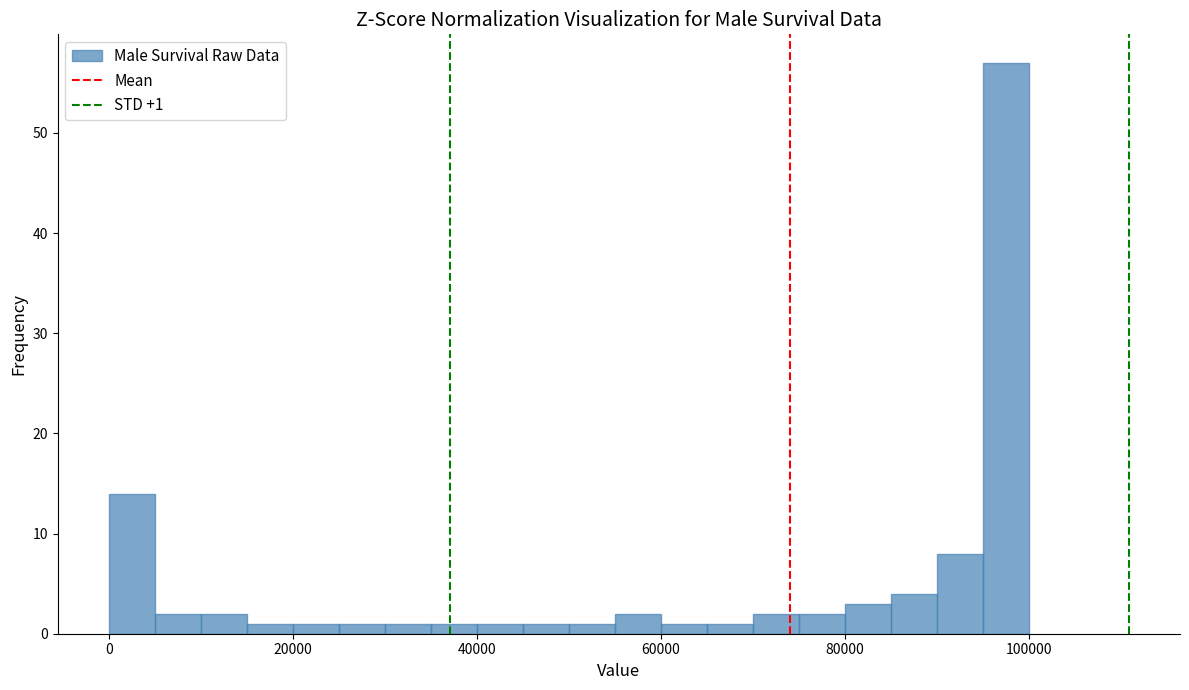

Around what value on the x-axis is the tallest bar? Give the approximate position of its centre, as read against the axis.

98000